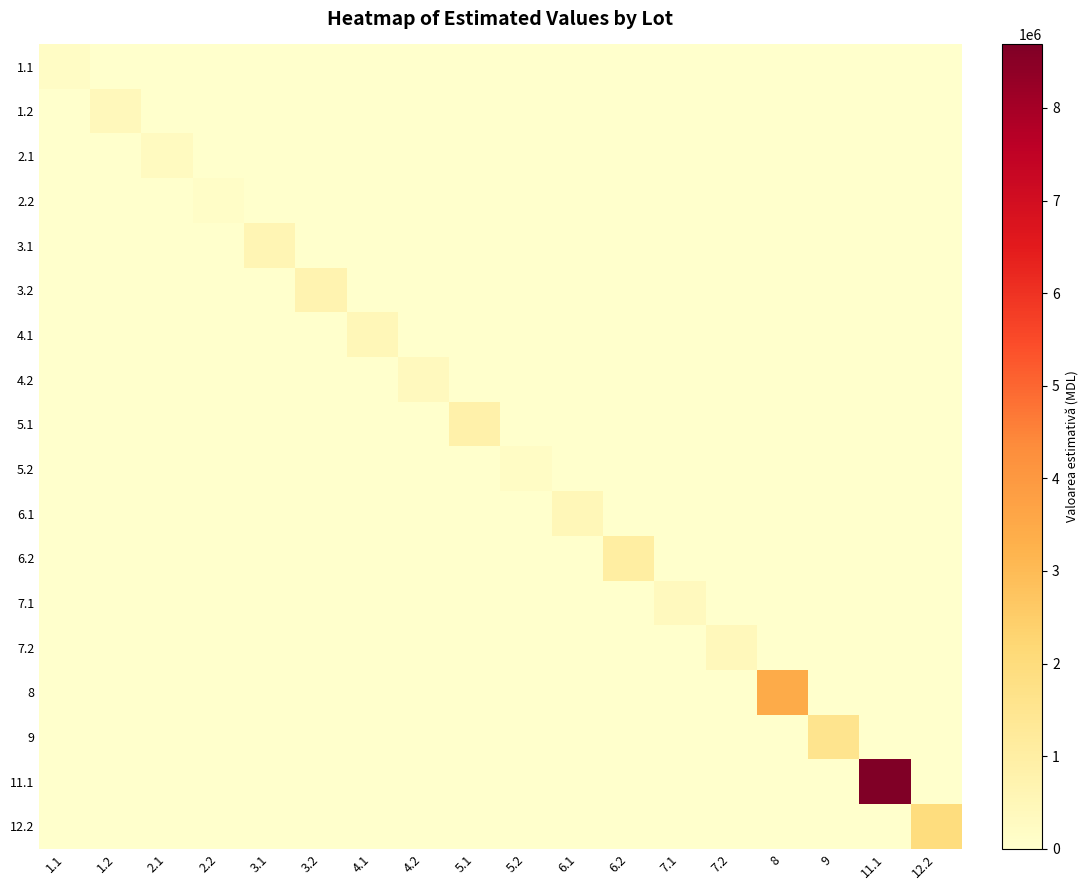

Which category has the highest value across all series?

11.1